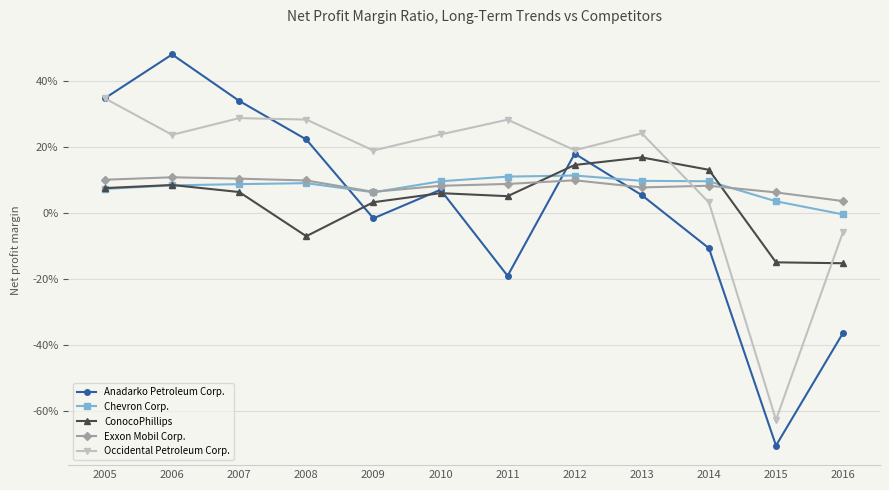

Which category has the lowest value in the Anadarko Petroleum Corp. series?

2015